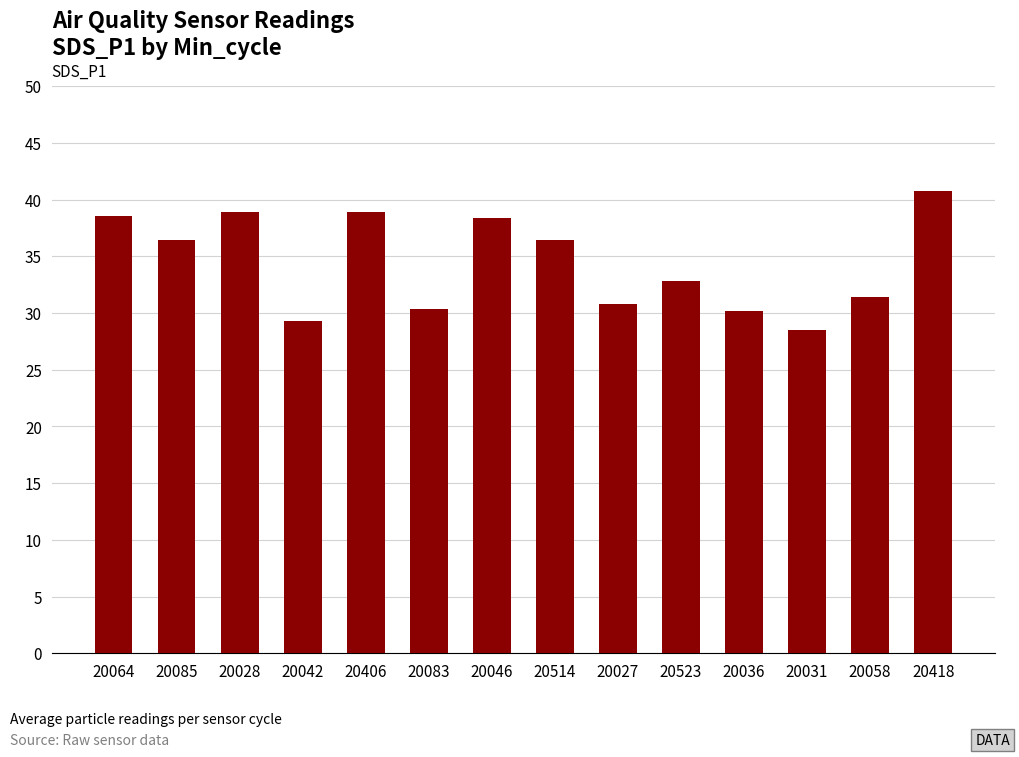

What is the difference between the second highest and second lowest values?

9.7